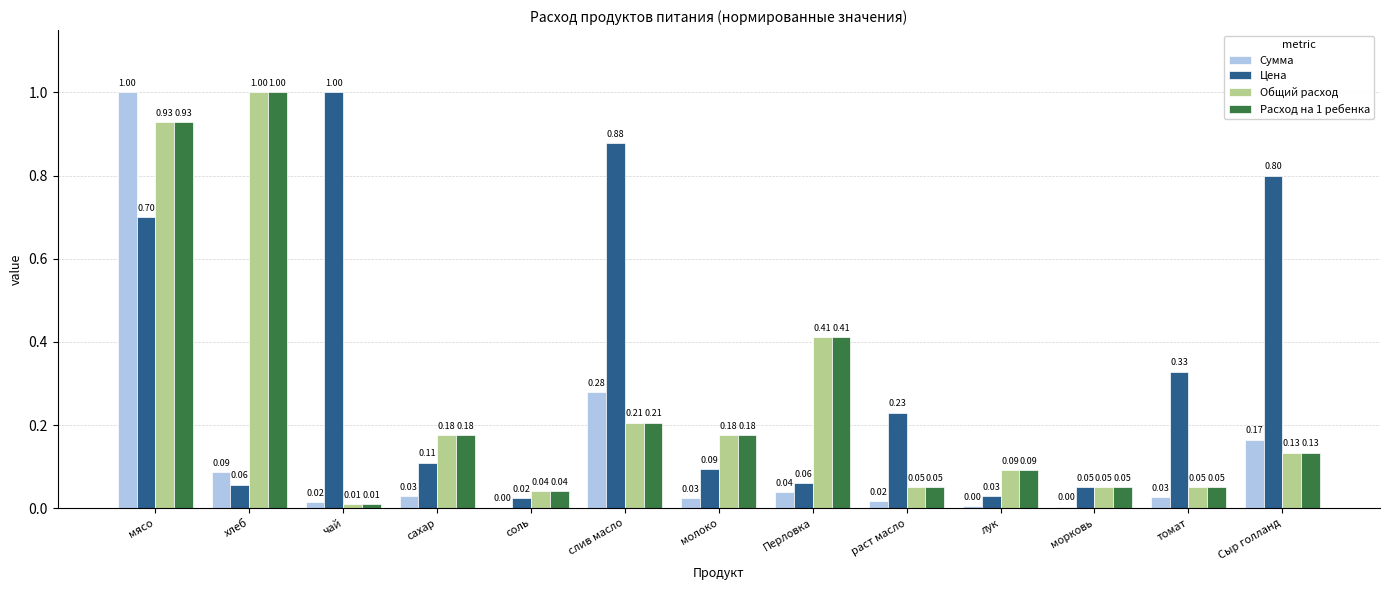

What is the maximum value for Общий расход?

1.0